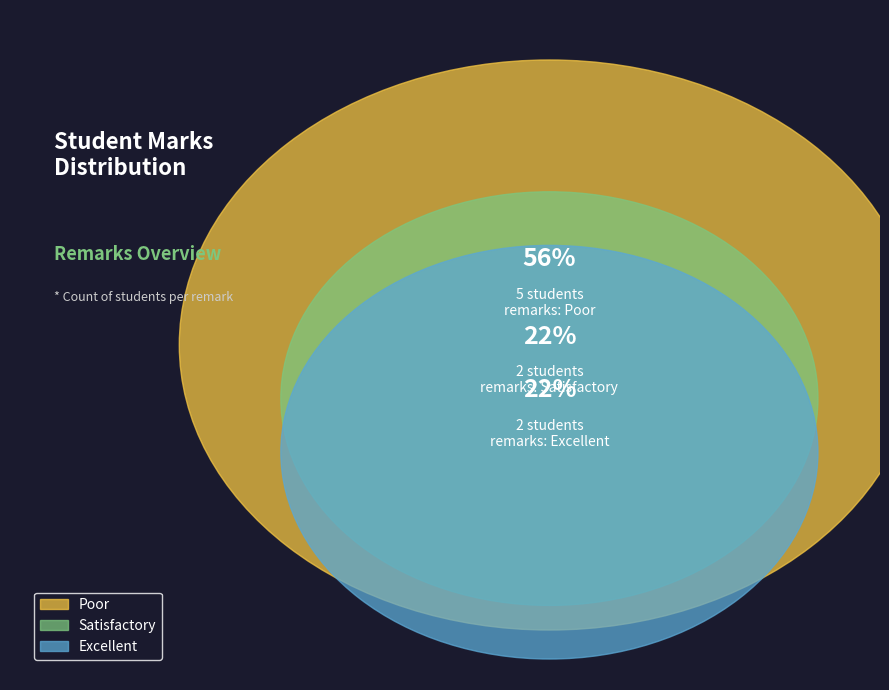

Is Excellent the majority of the pie?

No